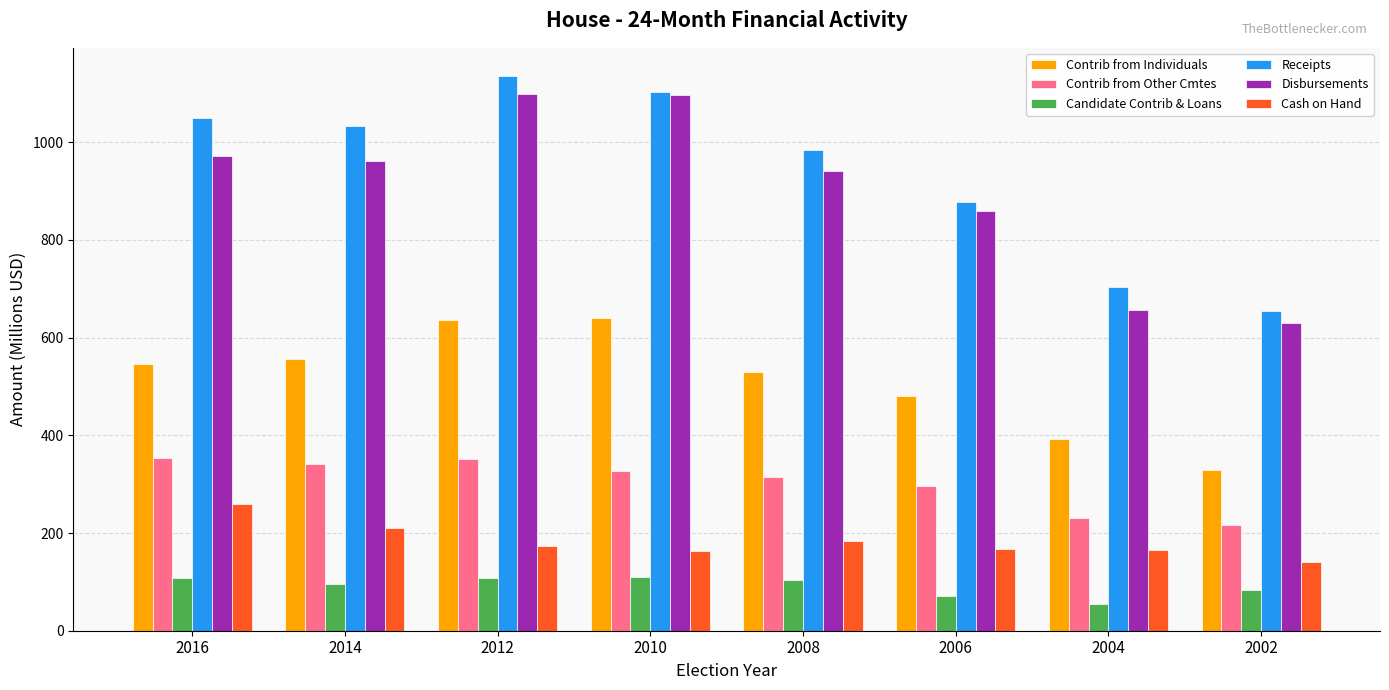

What is the difference between the Disbursements values at 2012 and 2008?

158.3